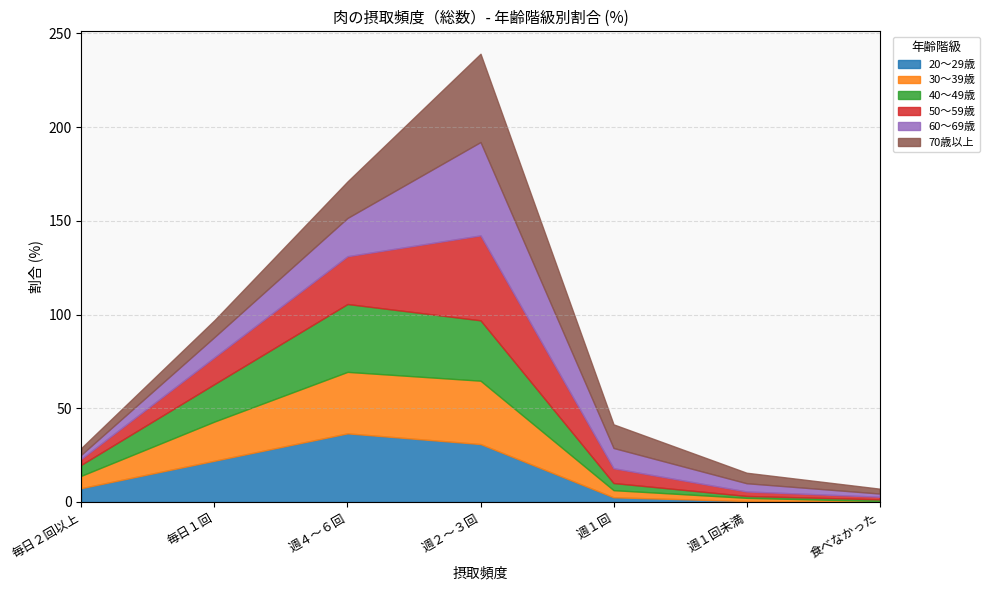

Which category has the highest value across all series?

週２～３回